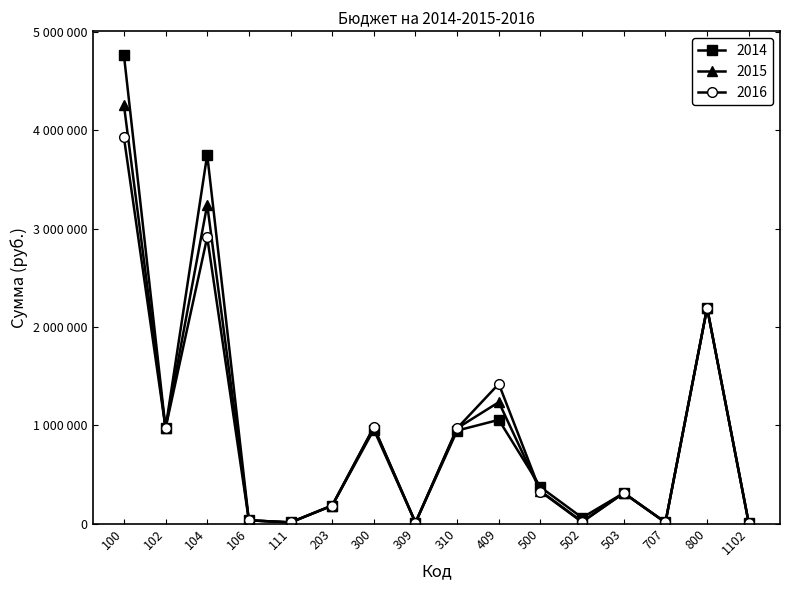

Rank the series at 500 from lowest to highest value.

2016, 2015, 2014